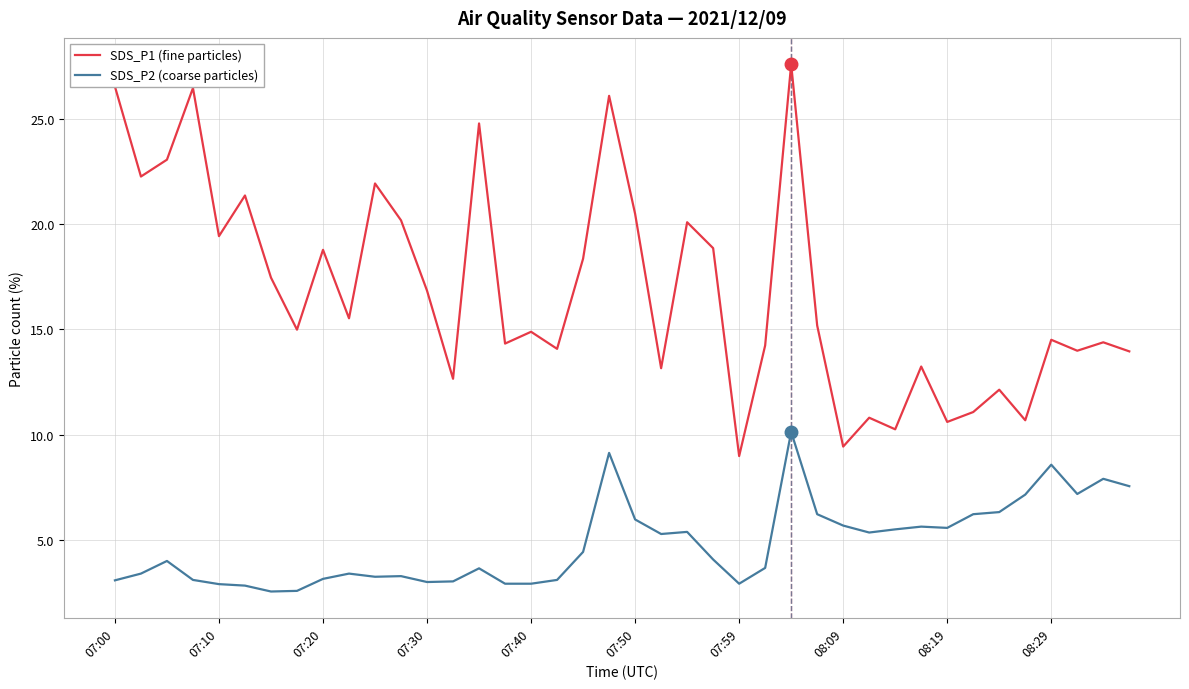

True or false: SDS_P1 (fine particles) has more than 0 points higher than both neighbors.

True